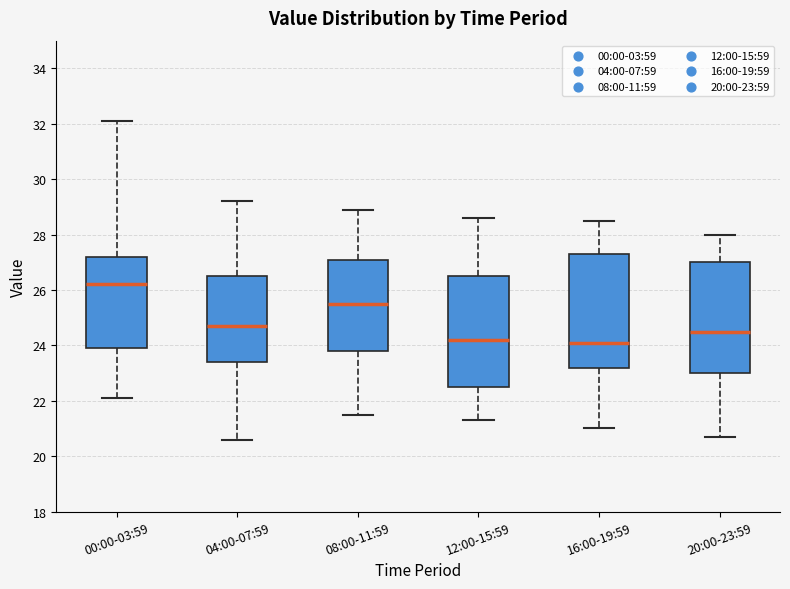

Reading left to right, read every box against the y-axis: the position of its median line, the range the box covers, and the ends of its whiskers. The values are not printed on the chart, so give them approximately, as read against the axis.

00:00-03:59: median 26.2, box 24.0 to 27.2, whiskers 22.2 to 32.2
04:00-07:59: median 24.8, box 23.4 to 26.6, whiskers 20.6 to 29.2
08:00-11:59: median 25.6, box 23.8 to 27.2, whiskers 21.6 to 29.0
12:00-15:59: median 24.2, box 22.6 to 26.6, whiskers 21.4 to 28.6
16:00-19:59: median 24.2, box 23.2 to 27.4, whiskers 21.0 to 28.6
20:00-23:59: median 24.6, box 23.0 to 27.0, whiskers 20.8 to 28.0